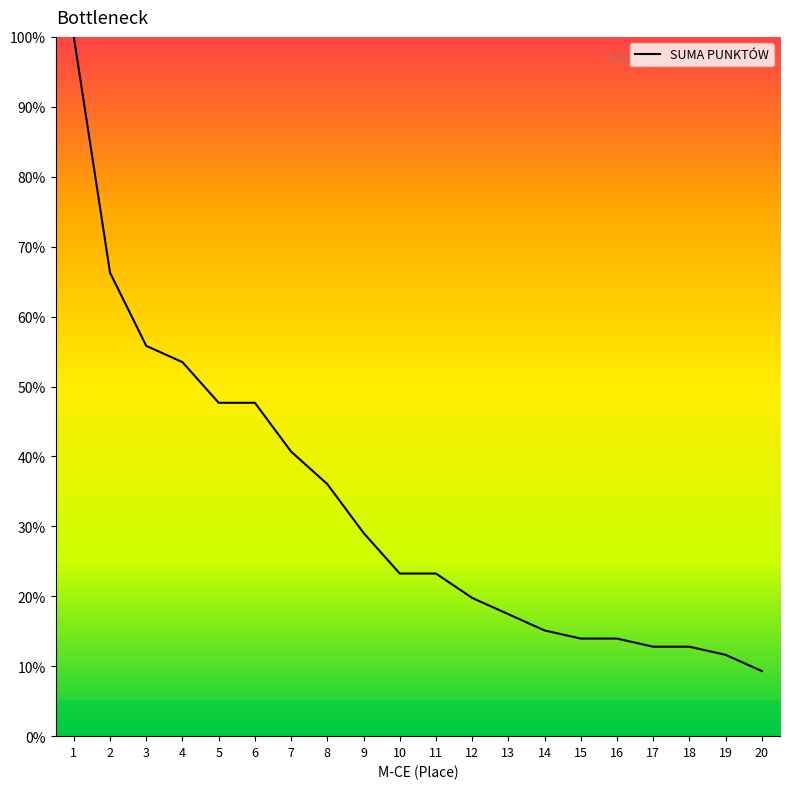

Reading right to left, list all the values displayed in this chart.

9.3	11.6	12.8	12.8	14.0	14.0	15.1	17.4	19.8	23.3	23.3	29.1	36.0	40.7	47.7	47.7	53.5	55.8	66.3	100.0